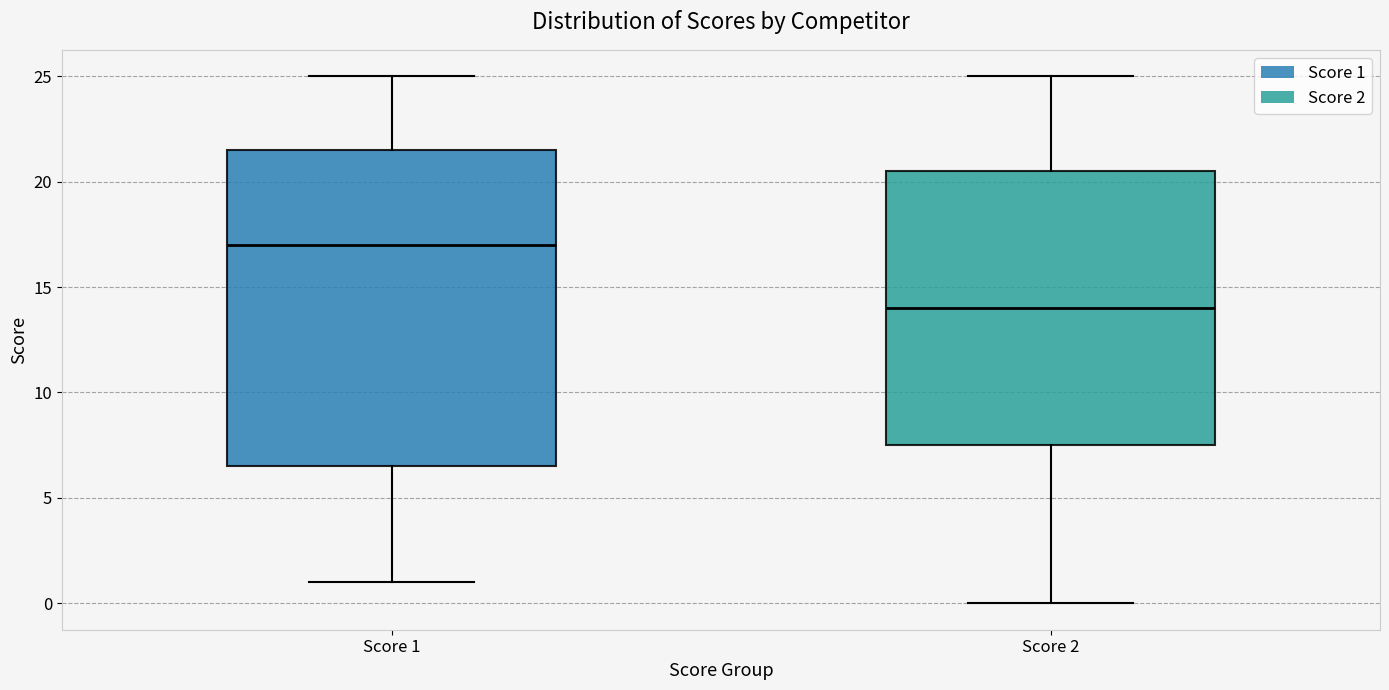

Comparing the boxes themselves (not the whiskers), which one is the tallest?

Score 1